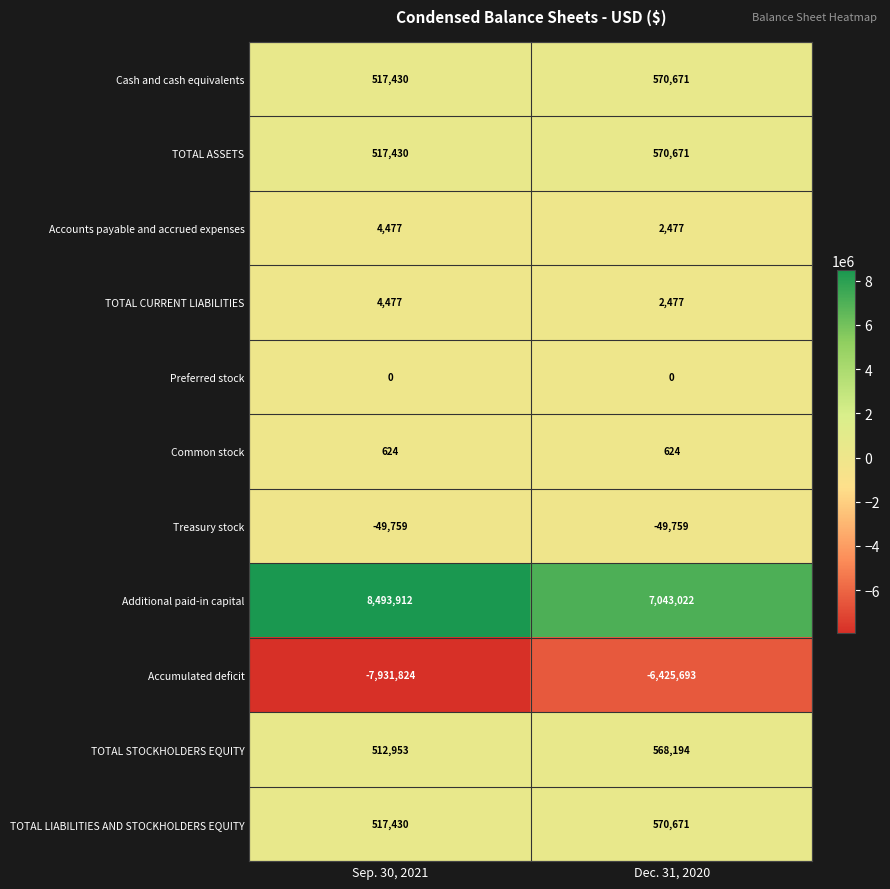

What is the sum of all Cash and cash equivalents values?

1088101